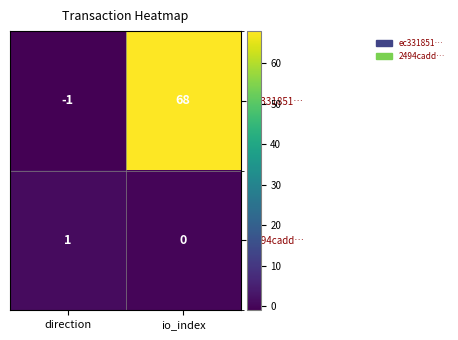

Reading left to right, transcribe all the data shown in this chart.

ec331851…: -1	68
2494cadd…: 1	0